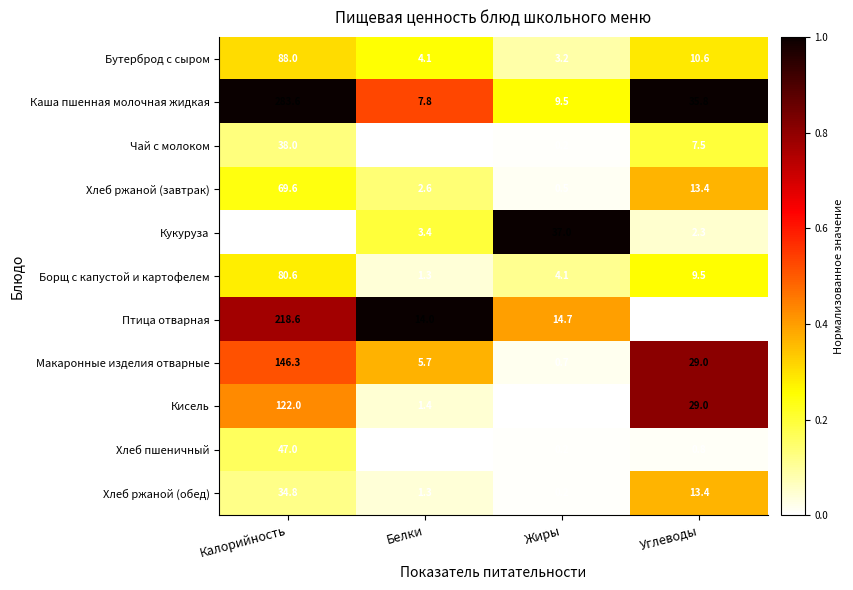

At which category is the sum across all series the highest?

Калорийность